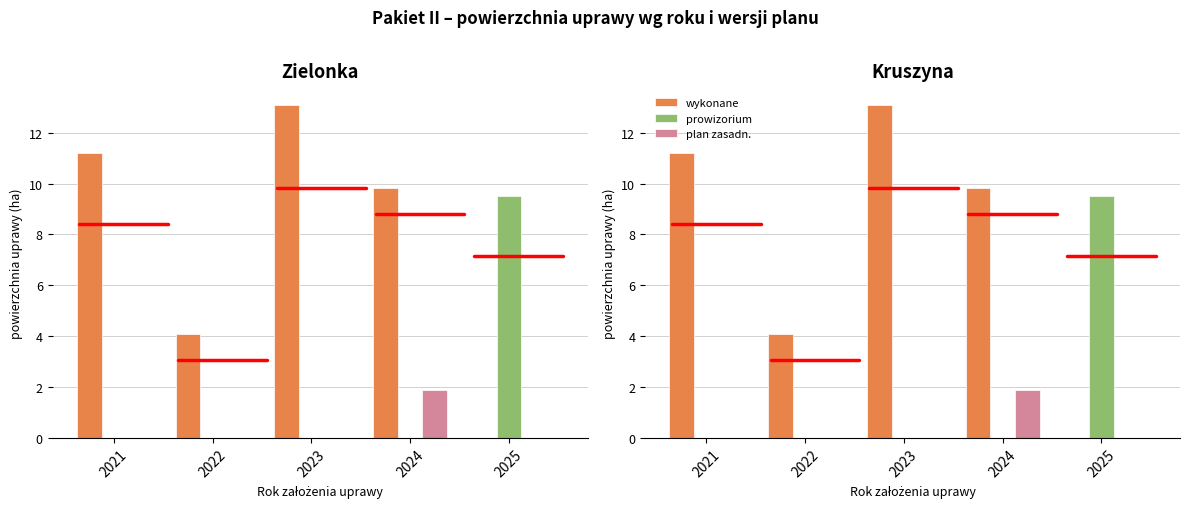

Is it true that prowizorium equals 0.0 at 2022?

True